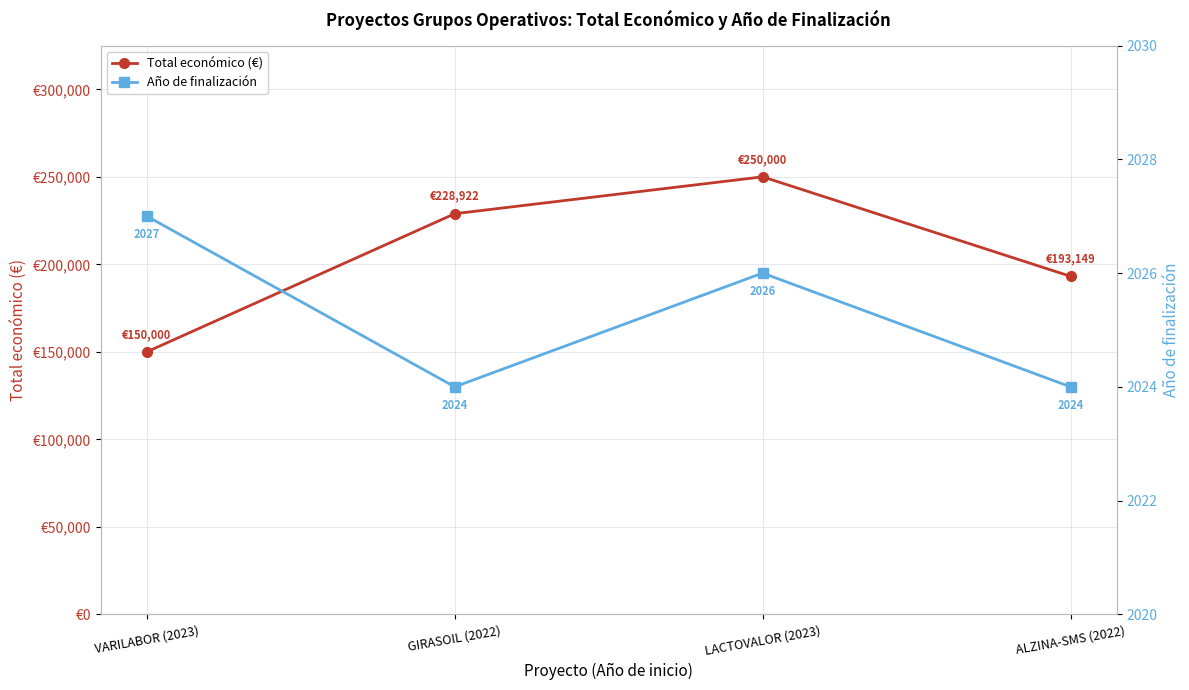

What is the maximum value for Total económico (€)?

250000